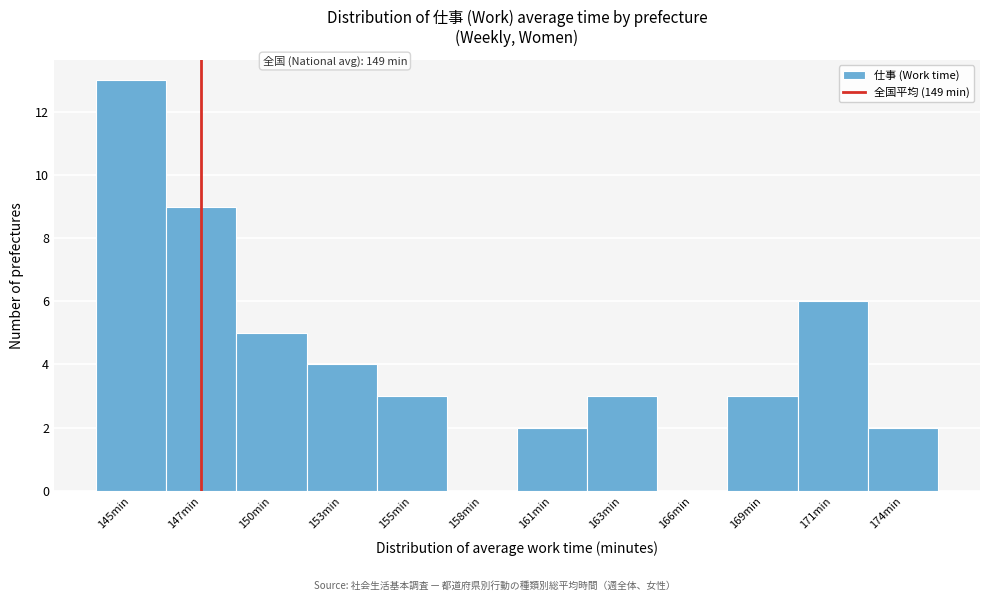

Reading left to right, transcribe all the data shown in this chart.

145min=13	147min=9	150min=5	153min=4	155min=3	158min=0	161min=2	163min=3	166min=0	169min=3	171min=6	174min=2